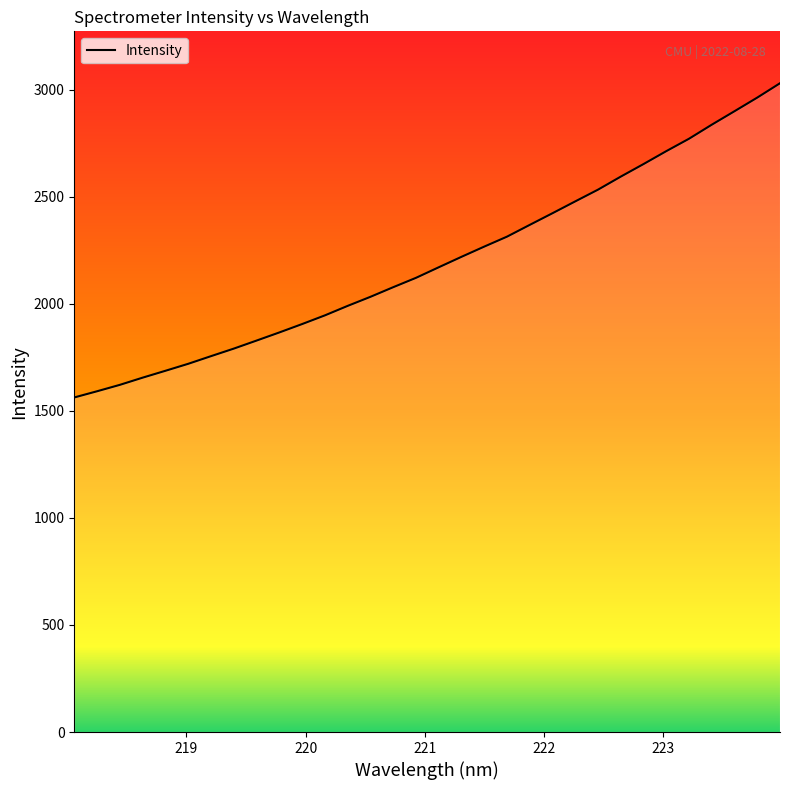

What is the maximum value shown in the chart?

3030.6